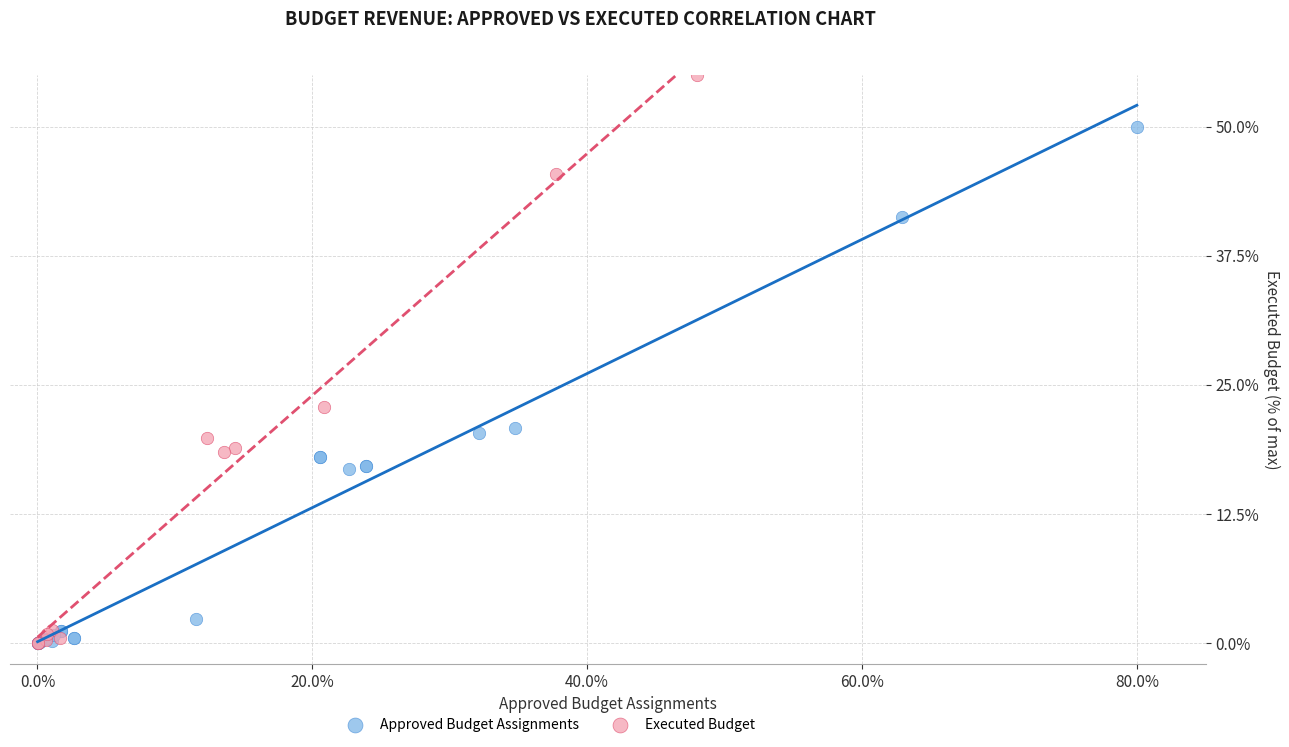

Which series contains the highest Y value?

Executed Budget